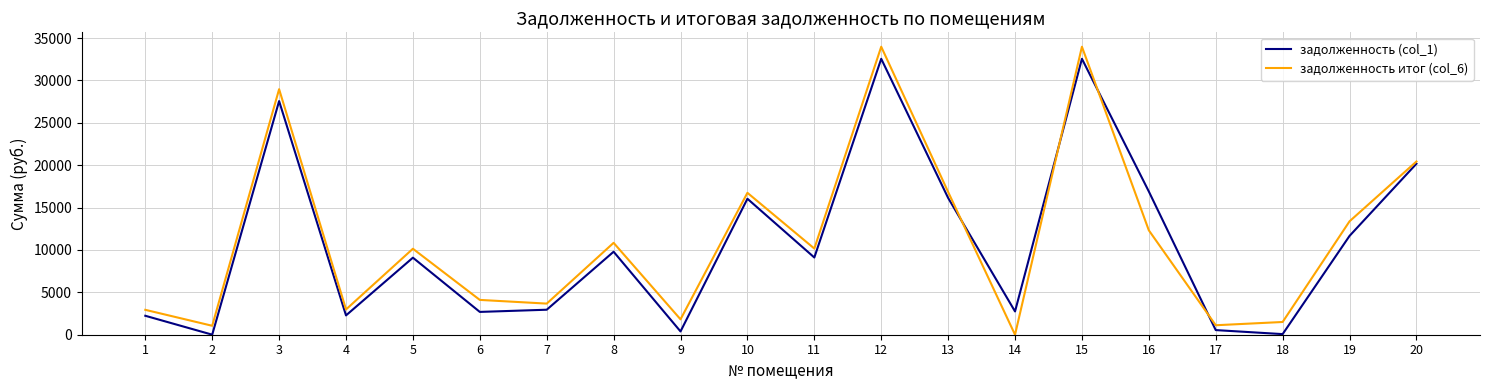

How many series are shown in this chart?

2